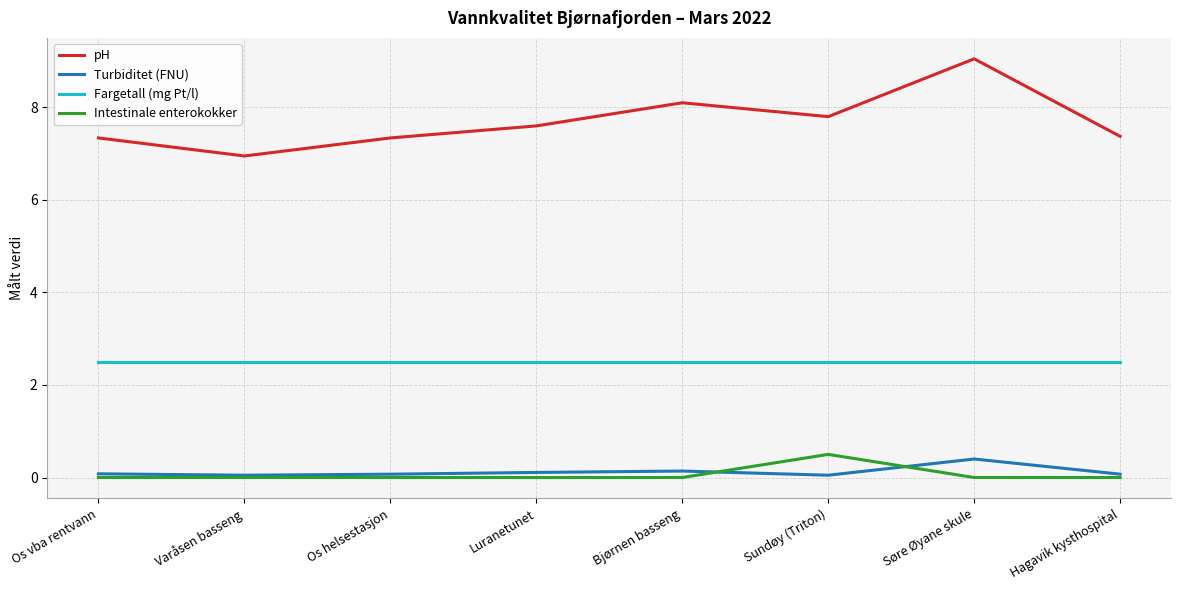

True or false: Intestinale enterokokker and Fargetall (mg Pt/l) intersect in this chart.

False